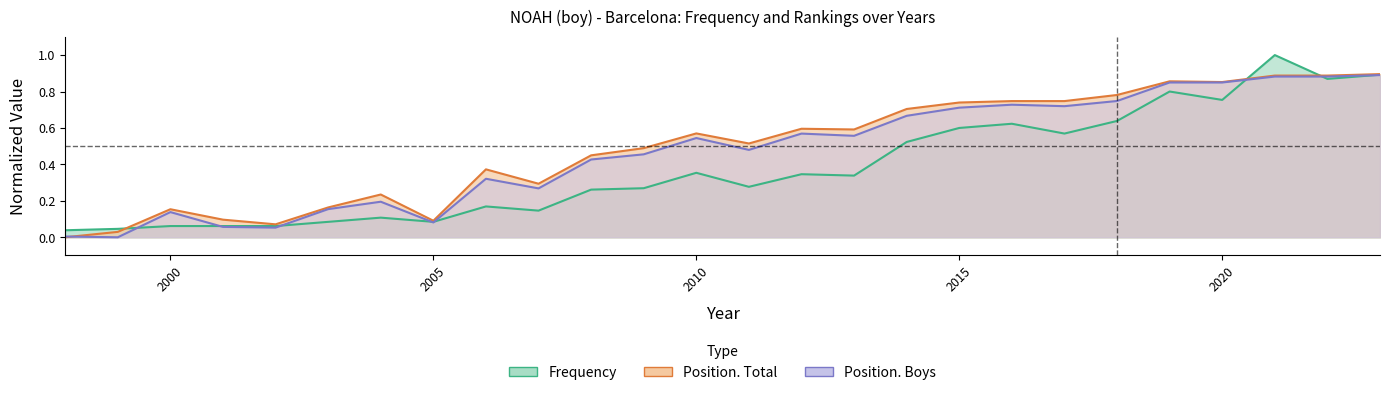

Where is the first local maximum for Frequency?

2004